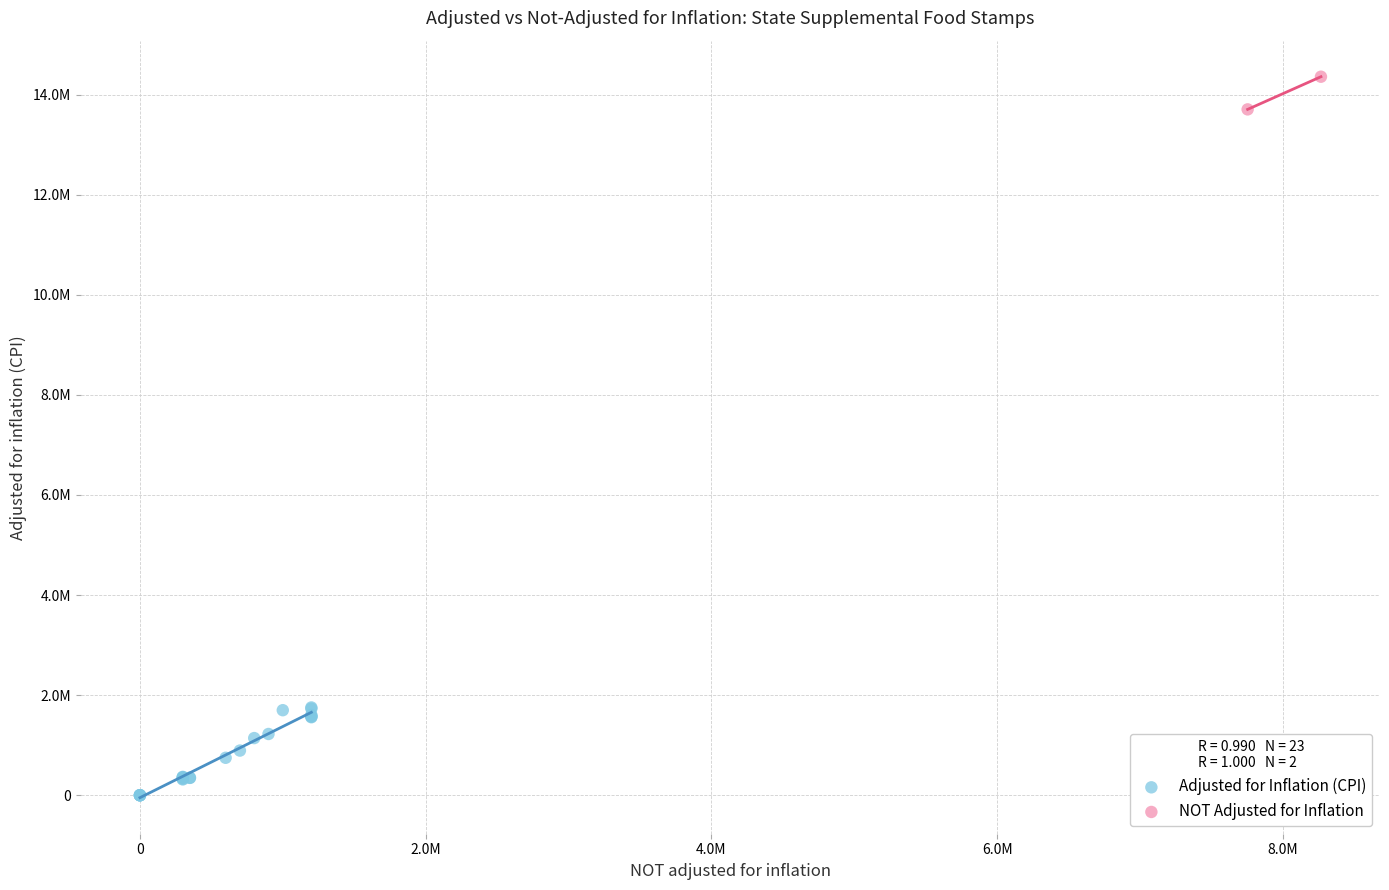

Which series has the widest spread of Y values?

Adjusted for Inflation (CPI)